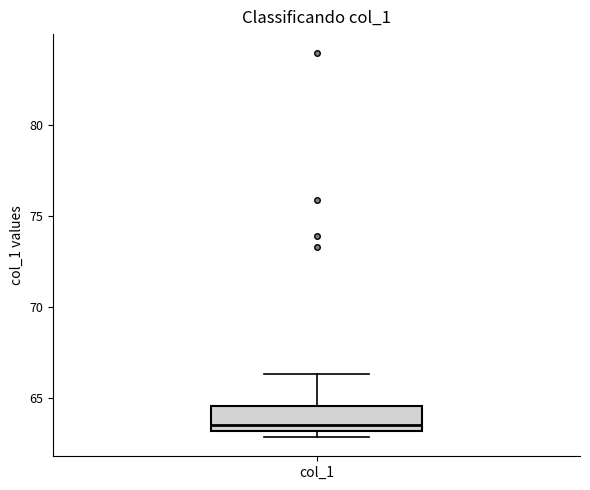

Transcribe this box plot: give where the median line is, the range the box spans, and where the two whiskers end, as read against the y-axis. The values are not printed on the chart, so give them approximately, as read against the axis.

median 63.5, box 63.0 to 64.5, whiskers 63.0 (just below the box's lower edge) to 66.5